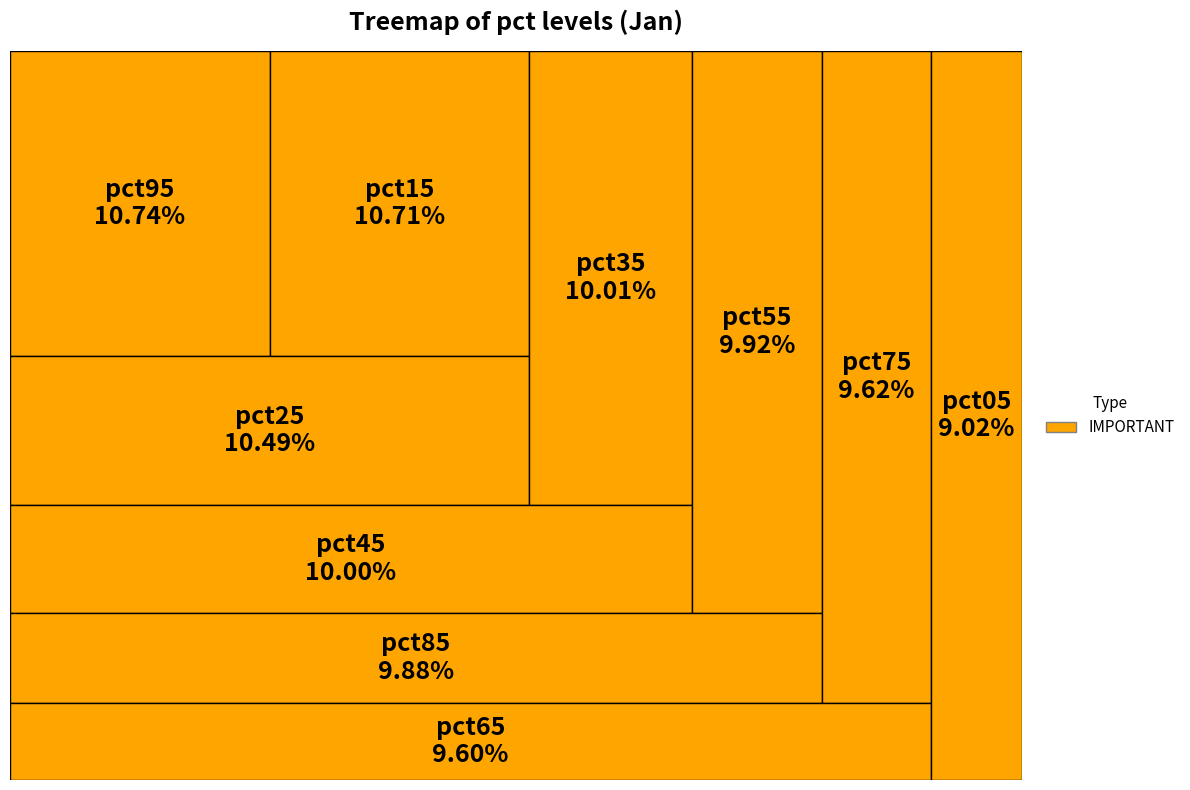

Count the number of slices in the pie.

10